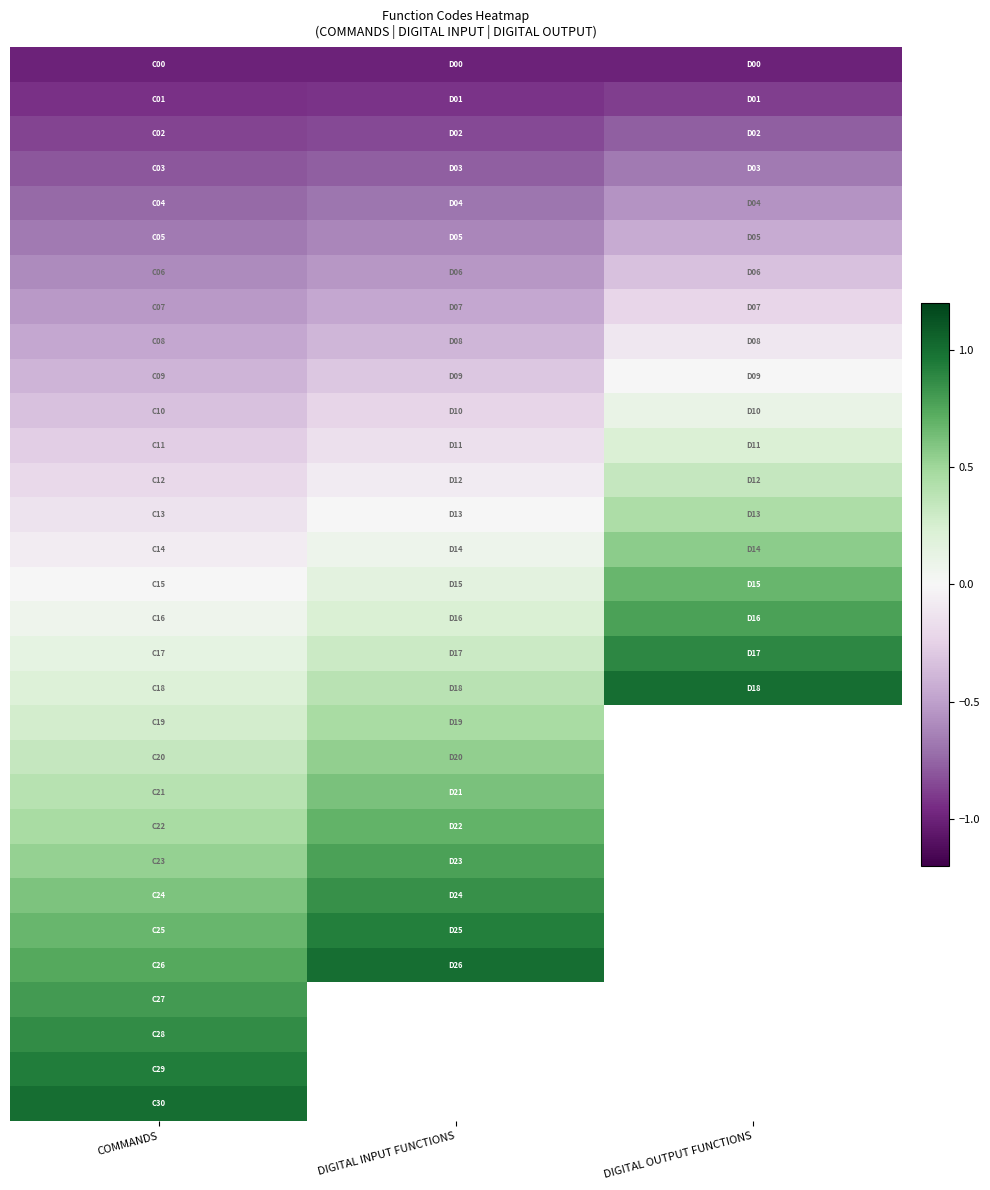

At which category is the sum across all series the highest?

COMMANDS